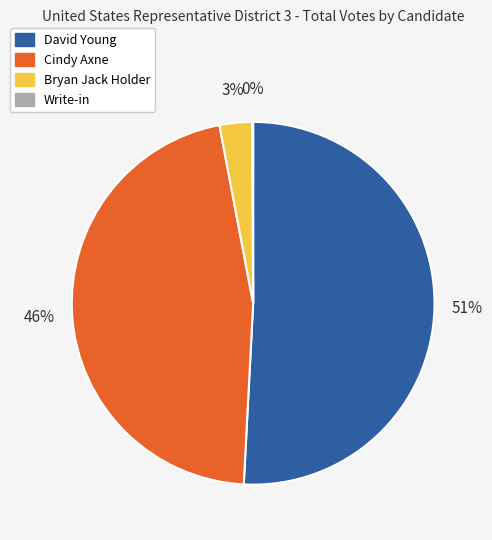

What percentage is the Bryan Jack Holder slice, to the nearest percent?

3%